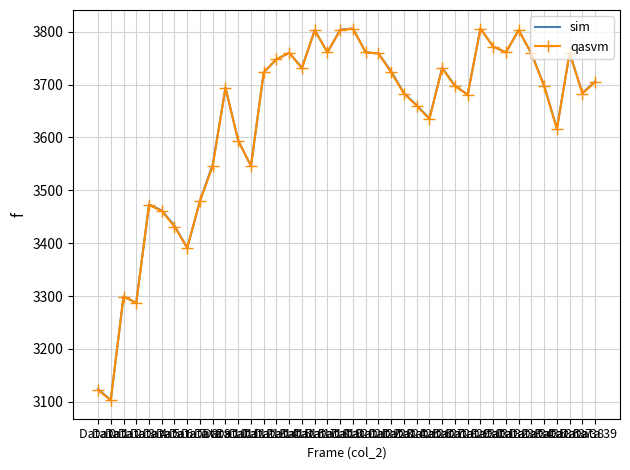

What is the smallest value displayed?

3103